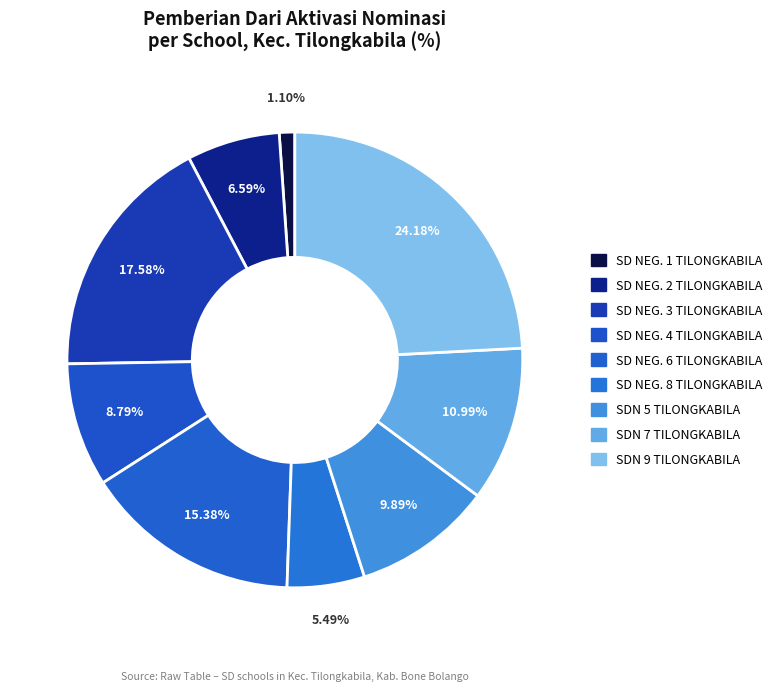

Does any single category account for the majority?

No